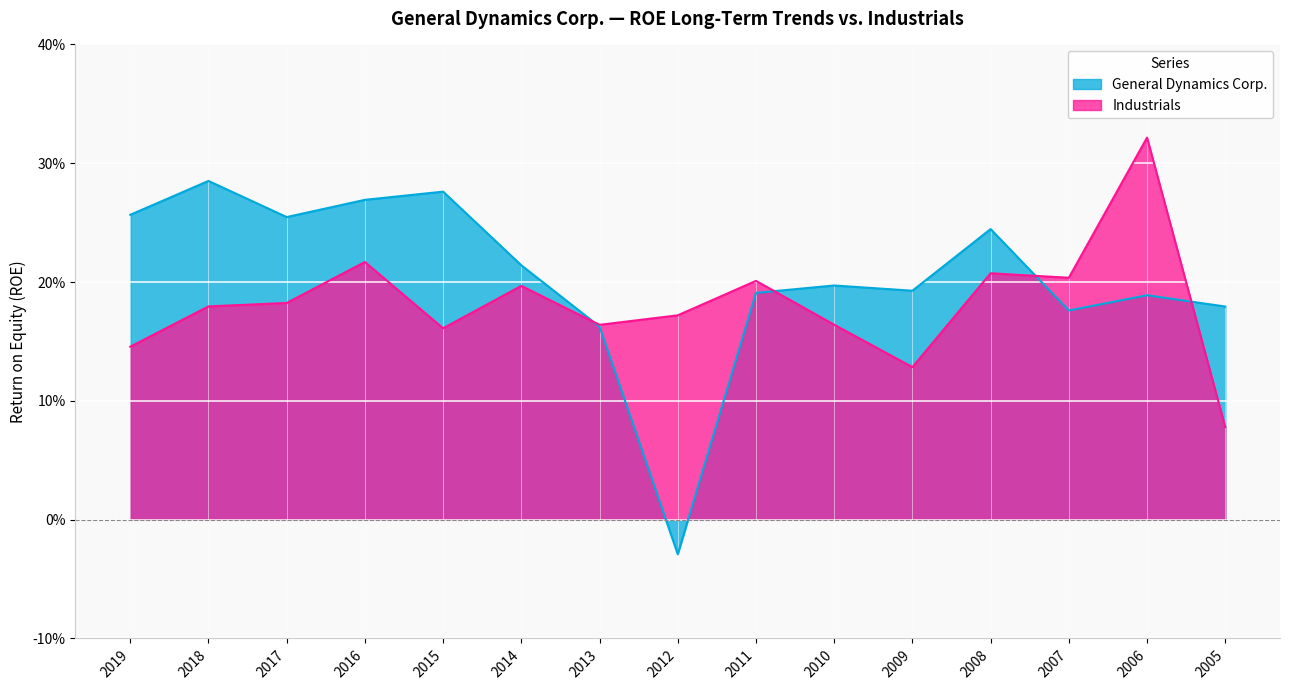

At which label is General Dynamics Corp. closest to 0?

2012